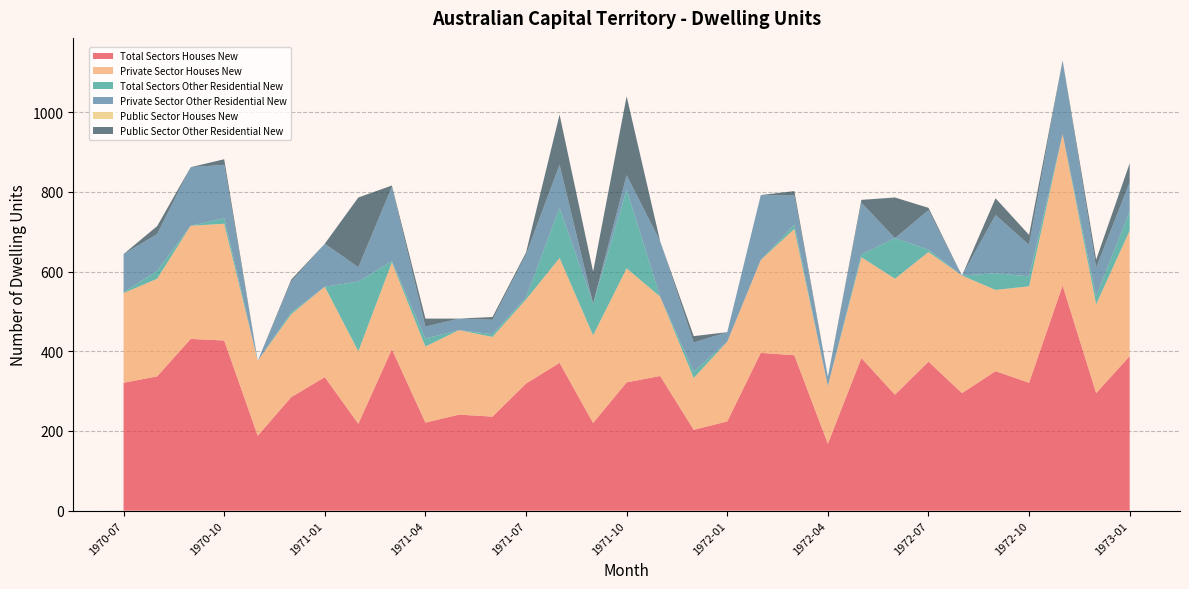

Reading left to right, transcribe all the data shown in this chart.

Total Sectors Houses New: 1970-07=321	1970-08=337	1970-09=431	1970-10=427	1970-11=188	1970-12=285	1971-01=335	1971-02=218	1971-03=405	1971-04=221	1971-05=241	1971-06=236	1971-07=319	1971-08=371	1971-09=220	1971-10=322	1971-11=338	1971-12=203	1972-01=224	1972-02=396	1972-03=390	1972-04=168	1972-05=383	1972-06=291	1972-07=374	1972-08=295	1972-09=350	1972-10=321	1972-11=565	1972-12=295	1973-01=388
Private Sector Houses New: 1970-07=225	1970-08=245	1970-09=284	1970-10=293	1970-11=188	1970-12=208	1971-01=227	1971-02=182	1971-03=218	1971-04=191	1971-05=212	1971-06=200	1971-07=211	1971-08=263	1971-09=220	1971-10=286	1971-11=199	1971-12=130	1972-01=200	1972-02=233	1972-03=317	1972-04=145	1972-05=253	1972-06=291	1972-07=275	1972-08=295	1972-09=204	1972-10=242	1972-11=380	1972-12=223	1973-01=315
Total Sectors Other Residential New: 1970-07=2	1970-08=20	1970-09=0	1970-10=14	1970-11=0	1970-12=5	1971-01=0	1971-02=175	1971-03=3	1971-04=20	1971-05=0	1971-06=7	1971-07=5	1971-08=126	1971-09=80	1971-10=198	1971-11=0	1971-12=16	1972-01=0	1972-02=0	1972-03=11	1972-04=0	1972-05=7	1972-06=102	1972-07=6	1972-08=0	1972-09=42	1972-10=25	1972-11=0	1972-12=20	1973-01=48
Private Sector Other Residential New: 1970-07=96	1970-08=92	1970-09=147	1970-10=134	1970-11=0	1970-12=77	1971-01=108	1971-02=36	1971-03=187	1971-04=30	1971-05=29	1971-06=36	1971-07=108	1971-08=108	1971-09=0	1971-10=36	1971-11=139	1971-12=73	1972-01=24	1972-02=163	1972-03=73	1972-04=23	1972-05=130	1972-06=0	1972-07=99	1972-08=0	1972-09=146	1972-10=79	1972-11=185	1972-12=72	1973-01=73
Public Sector Houses New: 1970-07=0	1970-08=0	1970-09=0	1970-10=0	1970-11=0	1970-12=0	1971-01=0	1971-02=0	1971-03=0	1971-04=0	1971-05=0	1971-06=0	1971-07=0	1971-08=0	1971-09=0	1971-10=0	1971-11=0	1971-12=0	1972-01=0	1972-02=0	1972-03=0	1972-04=0	1972-05=0	1972-06=0	1972-07=0	1972-08=0	1972-09=0	1972-10=0	1972-11=0	1972-12=0	1973-01=0
Public Sector Other Residential New: 1970-07=0	1970-08=20	1970-09=0	1970-10=14	1970-11=0	1970-12=5	1971-01=0	1971-02=175	1971-03=3	1971-04=20	1971-05=0	1971-06=7	1971-07=5	1971-08=126	1971-09=80	1971-10=198	1971-11=0	1971-12=16	1972-01=0	1972-02=0	1972-03=11	1972-04=0	1972-05=7	1972-06=102	1972-07=6	1972-08=0	1972-09=42	1972-10=25	1972-11=0	1972-12=20	1973-01=48